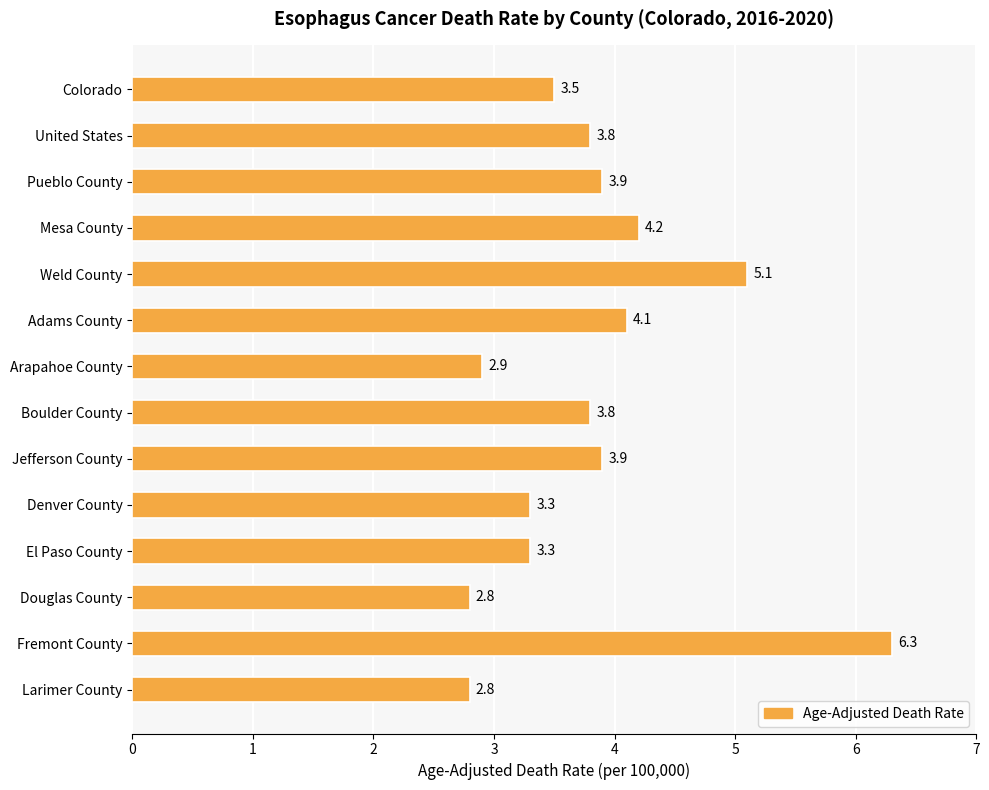

The chart shows a value of 4.2 at Mesa County. True or false?

True